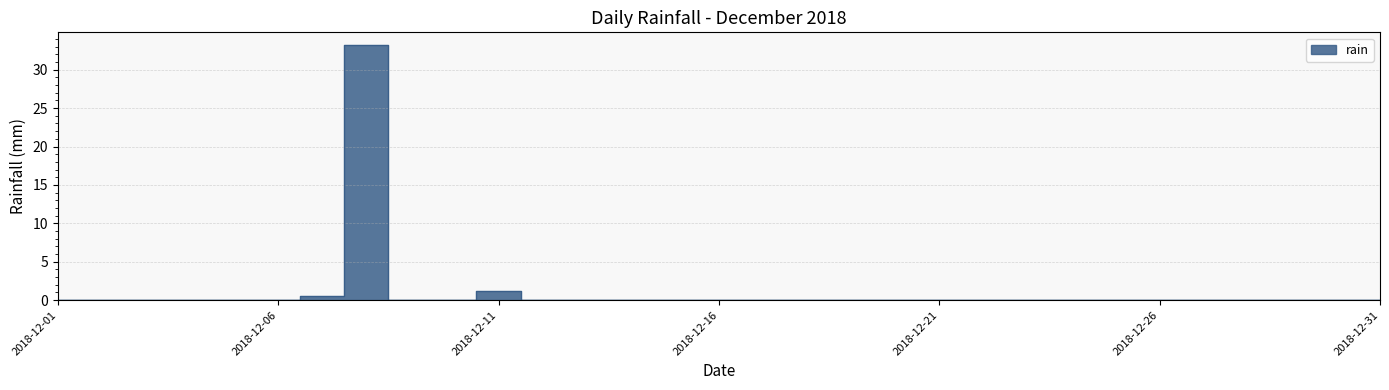

How many data points are above 0?

3